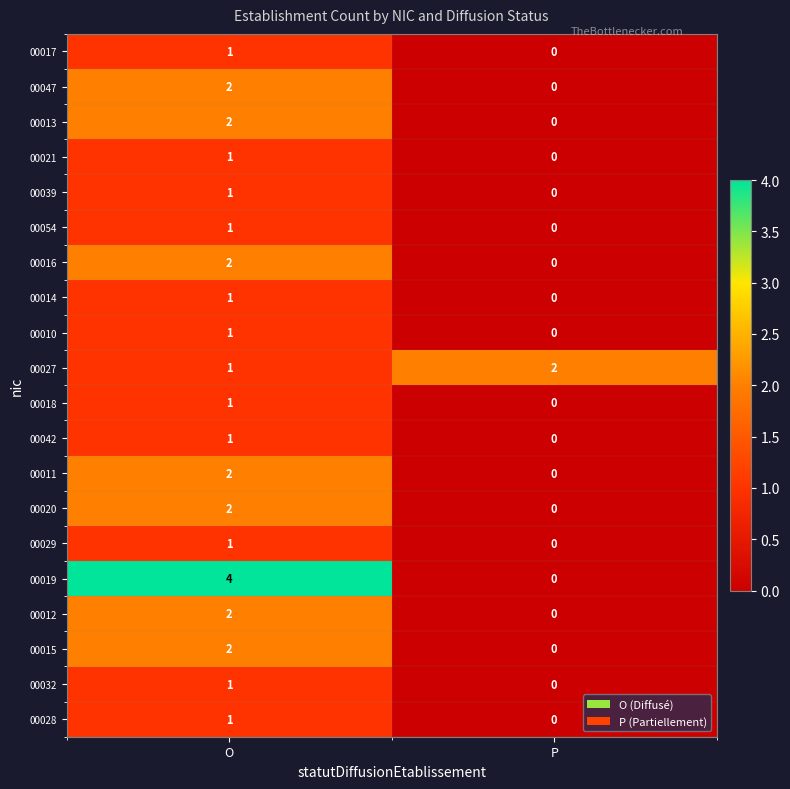

Rank the categories by 00016 value from lowest to highest.

P, O